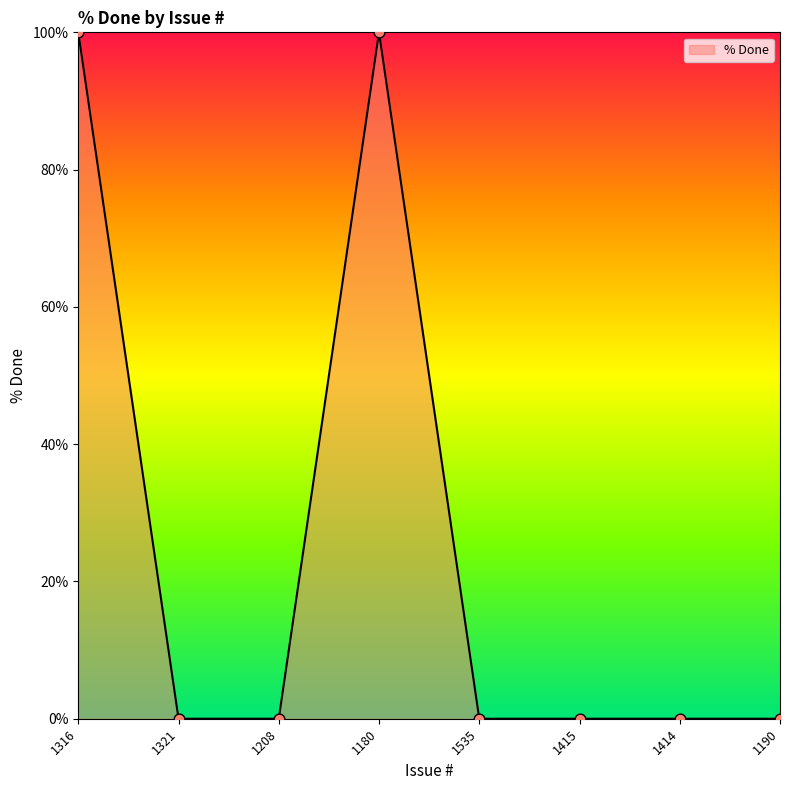

Between 1316 and 1535, which is larger?

1316